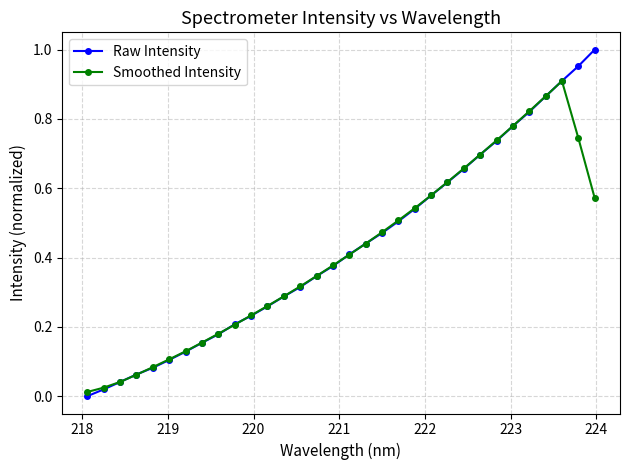

Which series has the widest spread of values?

Raw Intensity